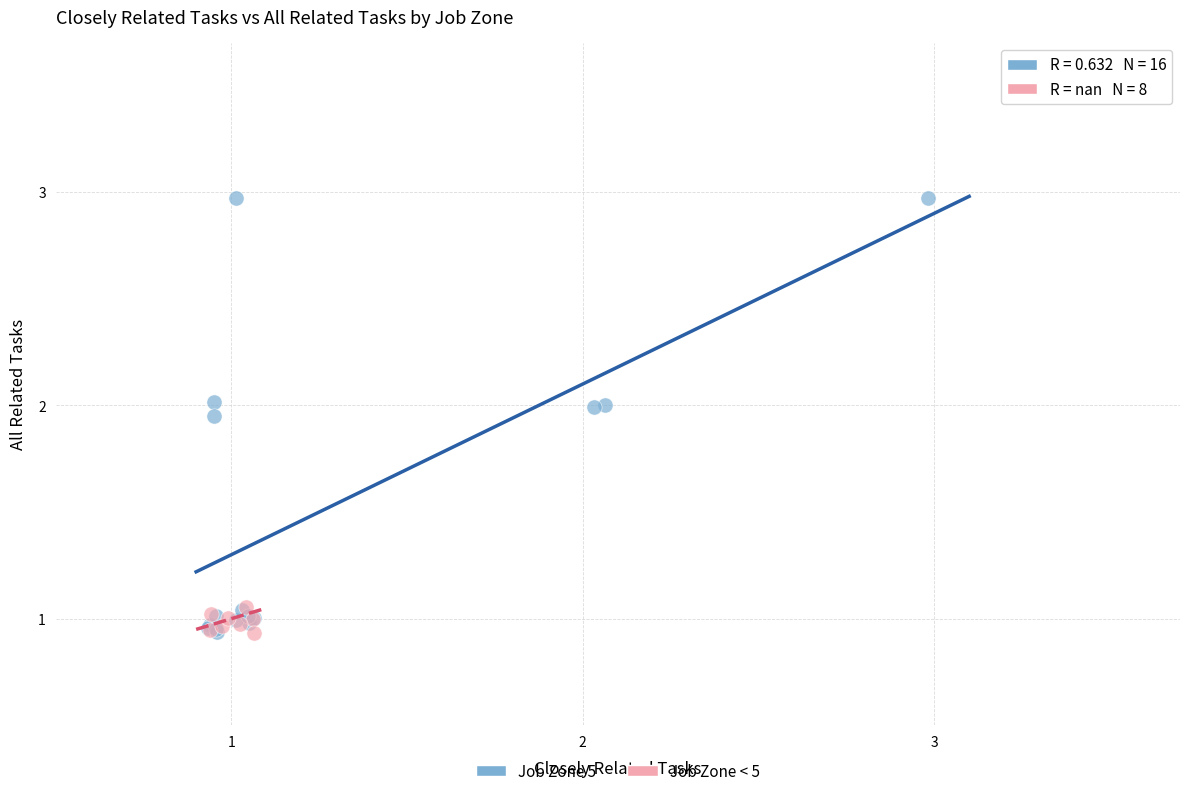

Which series contains the highest Y value?

Job Zone 5